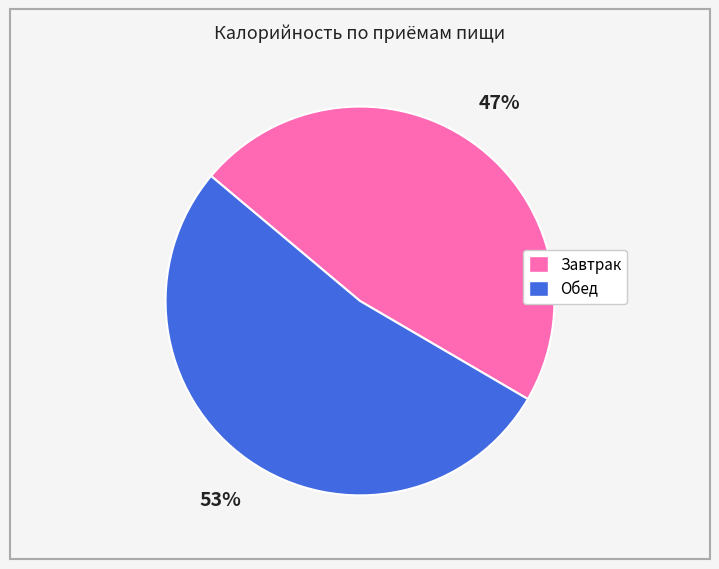

The Обед slice represents 38% of the pie. True or false?

False